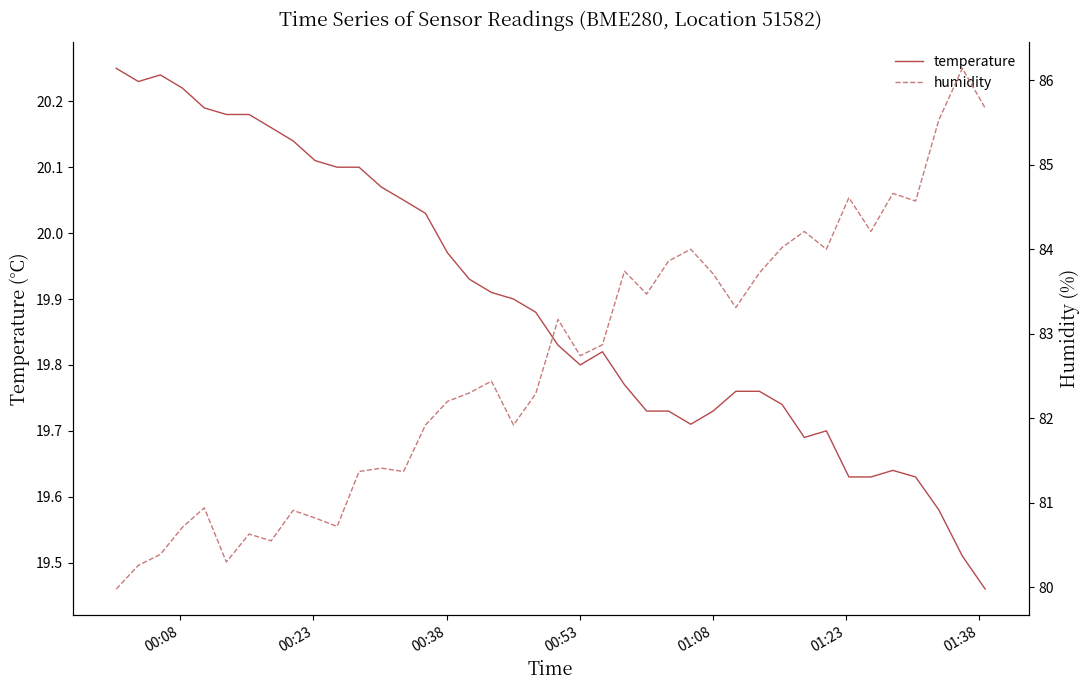

What is the smallest value displayed?

19.5